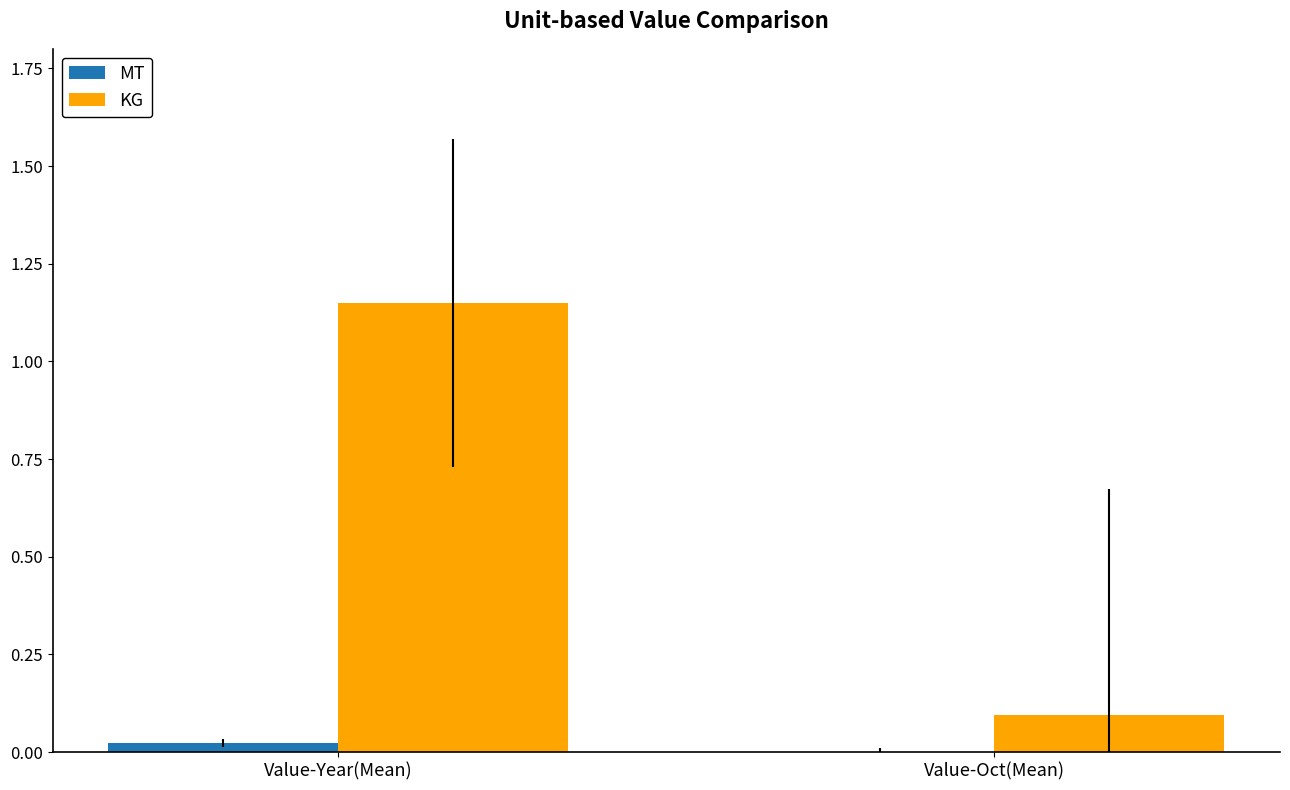

At which category is the sum across all series the highest?

Value-Year(Mean)